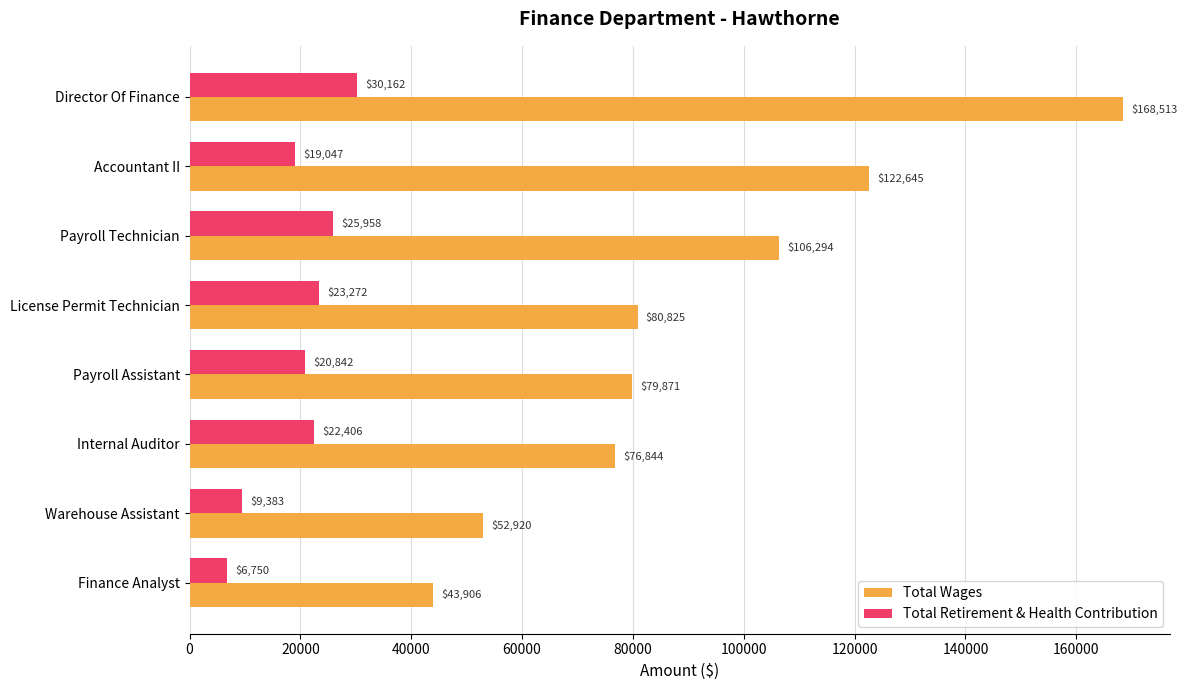

List the series in order of their overall mean, lowest first.

Total Retirement & Health Contribution, Total Wages